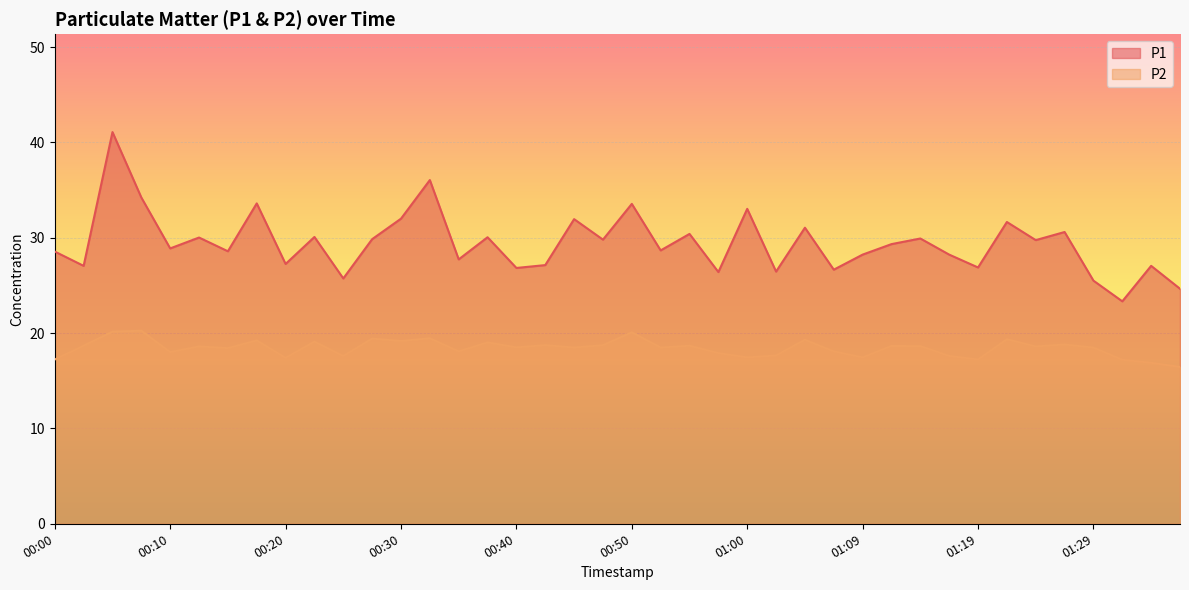

The value of P1 at 00:13 is 30.0. True or false?

True